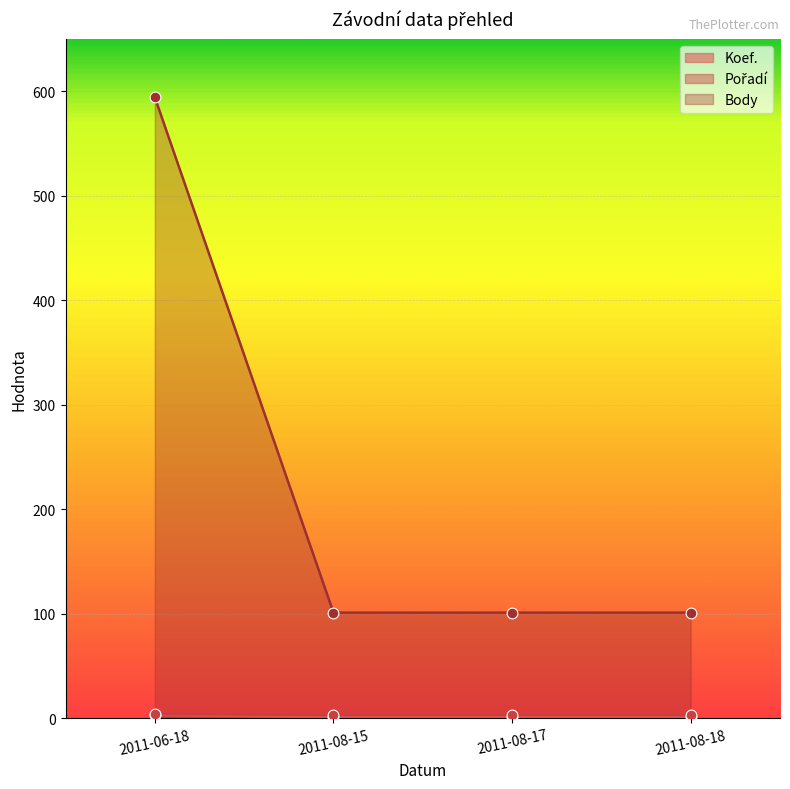

At which category is the sum across all series the highest?

2011-06-18